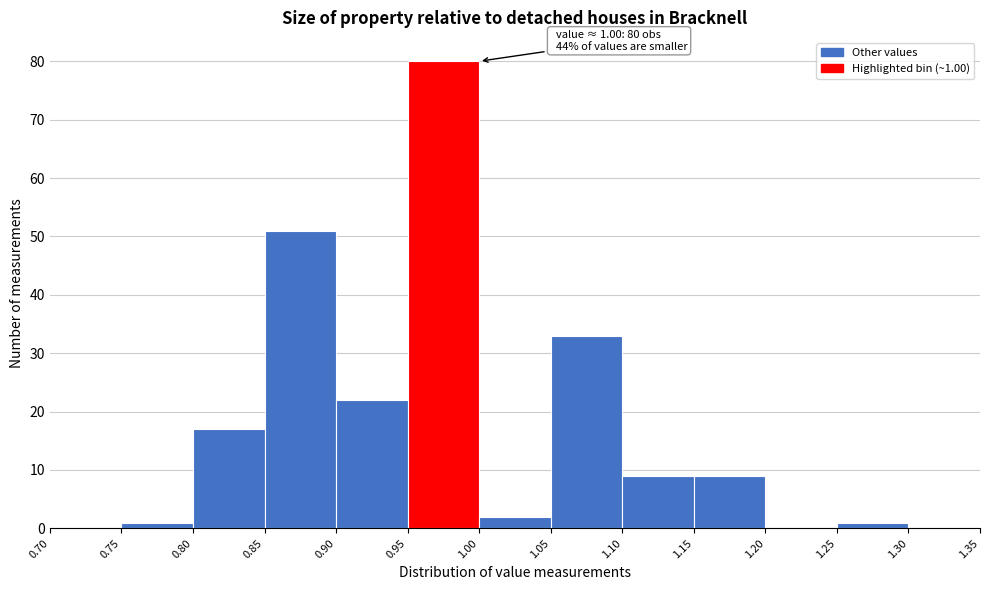

Which range on the x-axis has the tallest bar?

0.95 to 1.00